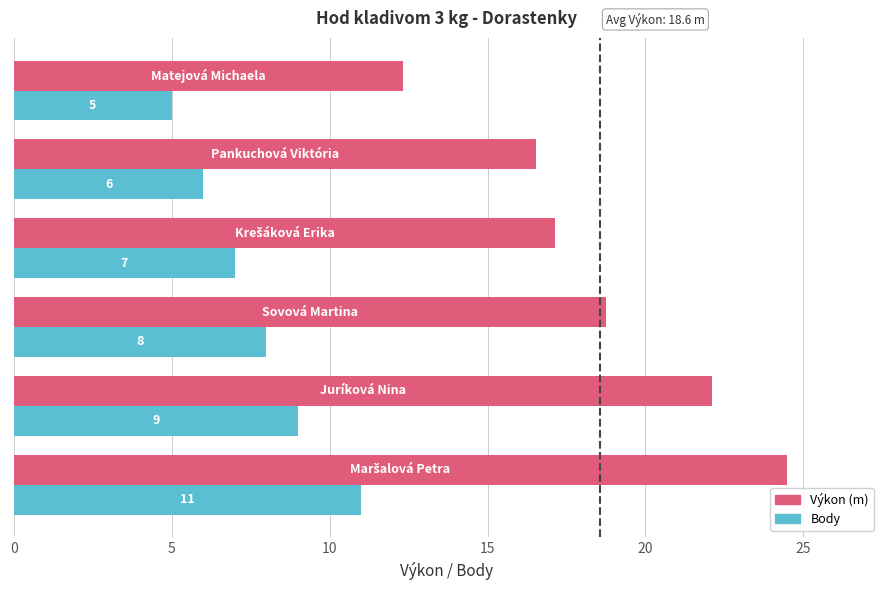

What is the minimum value shown in the chart?

5.0